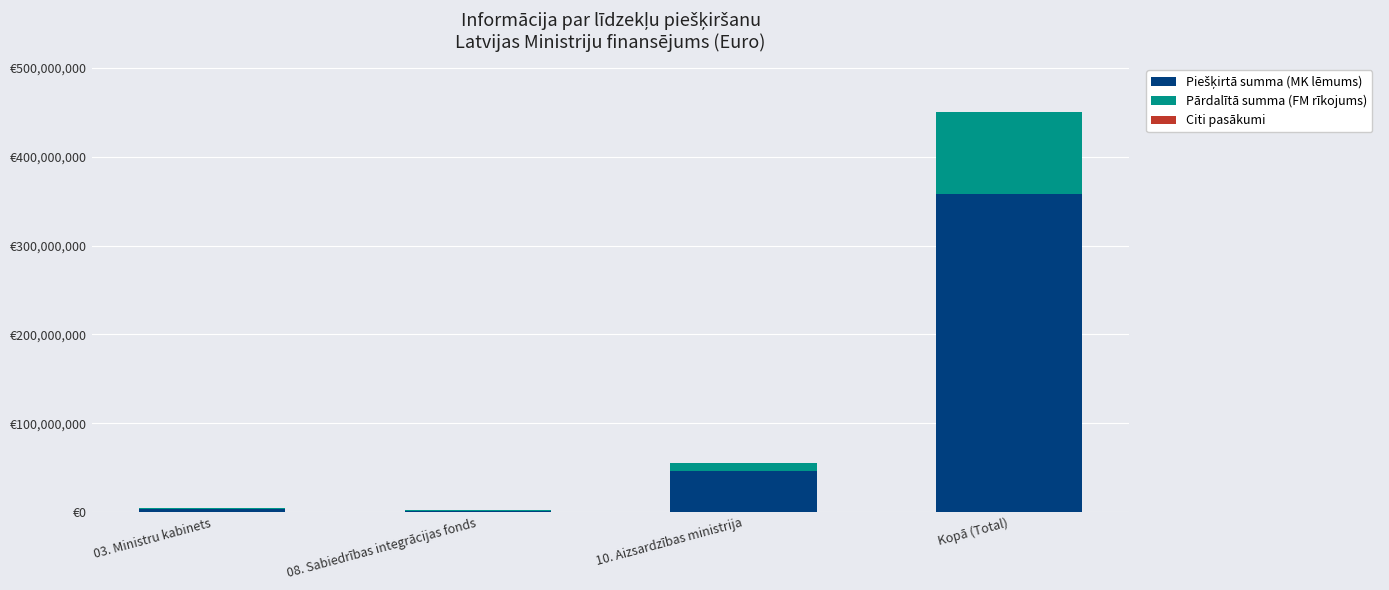

Which series has the widest spread of values?

Piešķirtā summa (MK lēmums)